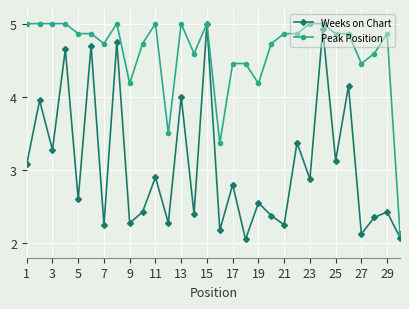

Which series has the largest total across all categories?

Peak Position